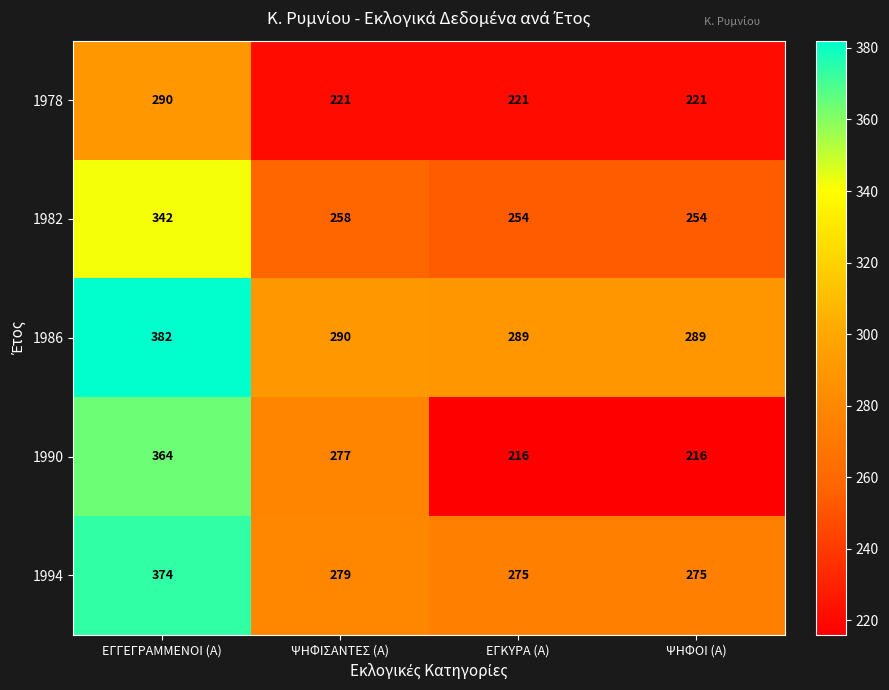

How many values in the 1986 series are below 290?

2